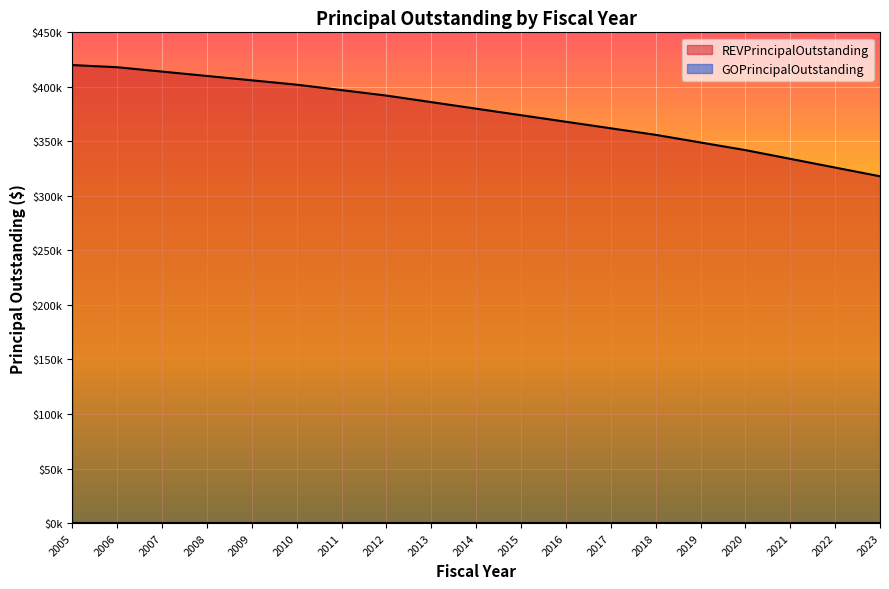

What value does the data have at 2005, to the nearest 50?

420000